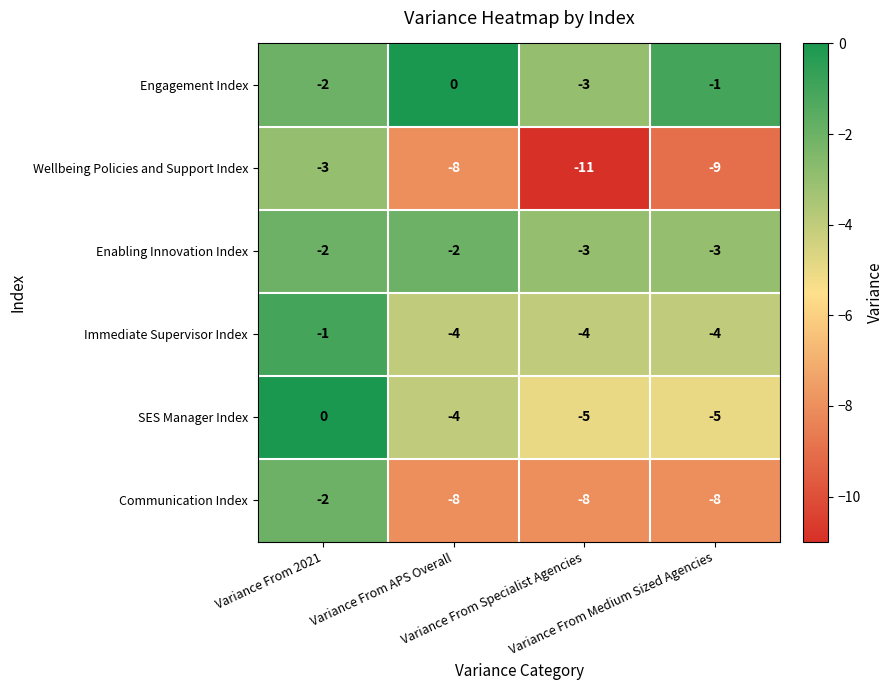

What is the difference between the maximum and minimum values in the Immediate Supervisor Index series?

3